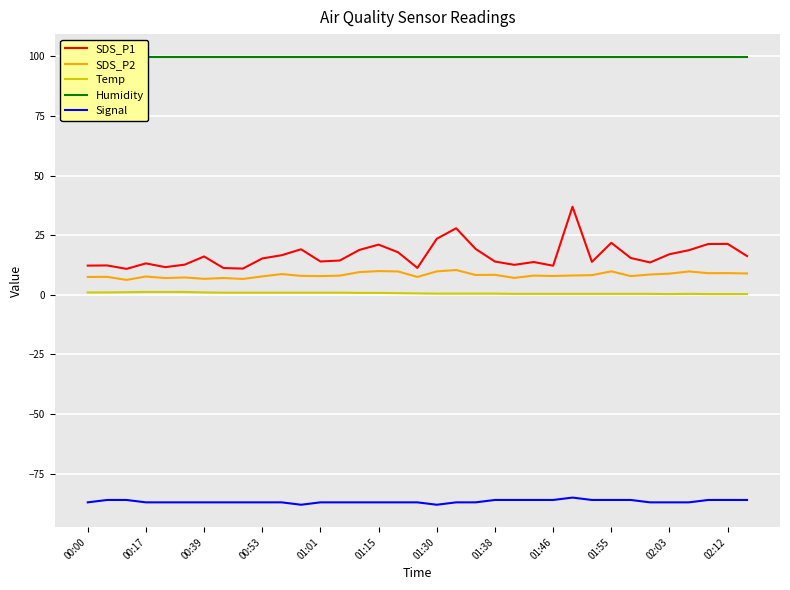

The value of Signal at 01:01 is -87.0. True or false?

True